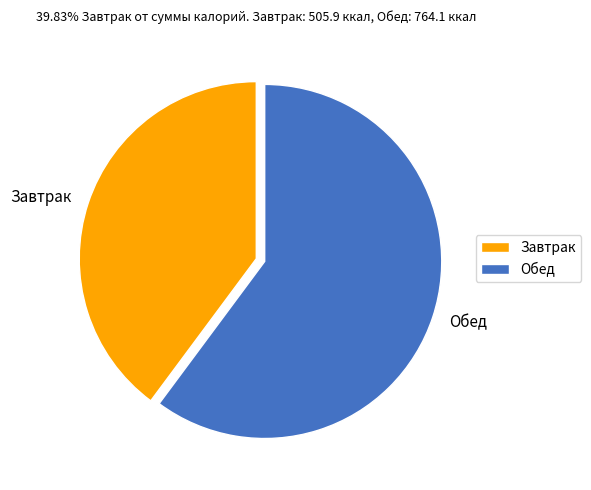

What is the ratio of the value at Завтрак to the value at Обед?

0.7